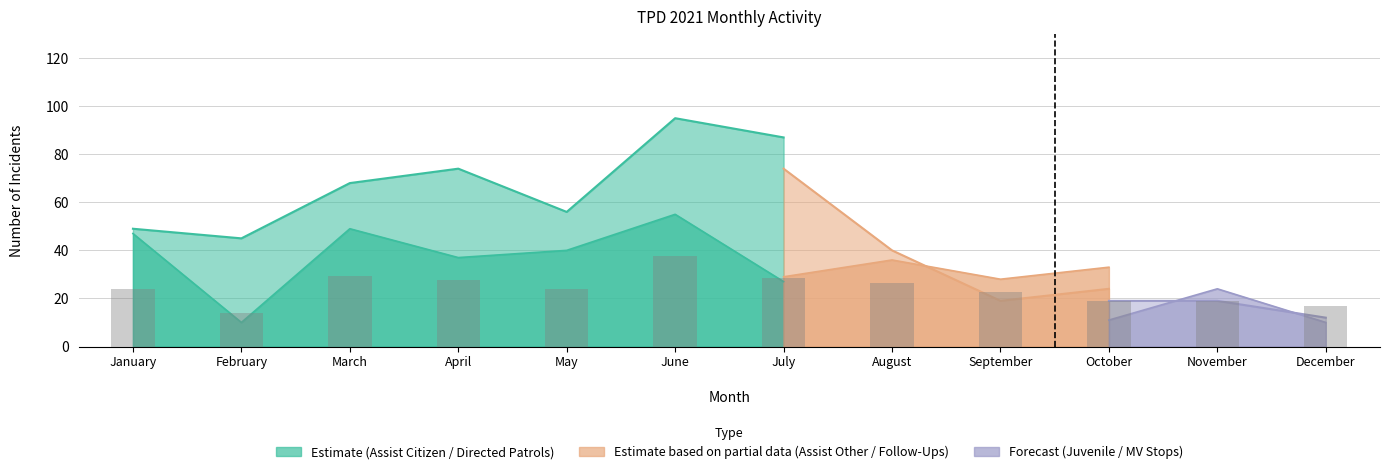

What is the approximate value of Motor Vehicle Stops at October, to the nearest 10?

10